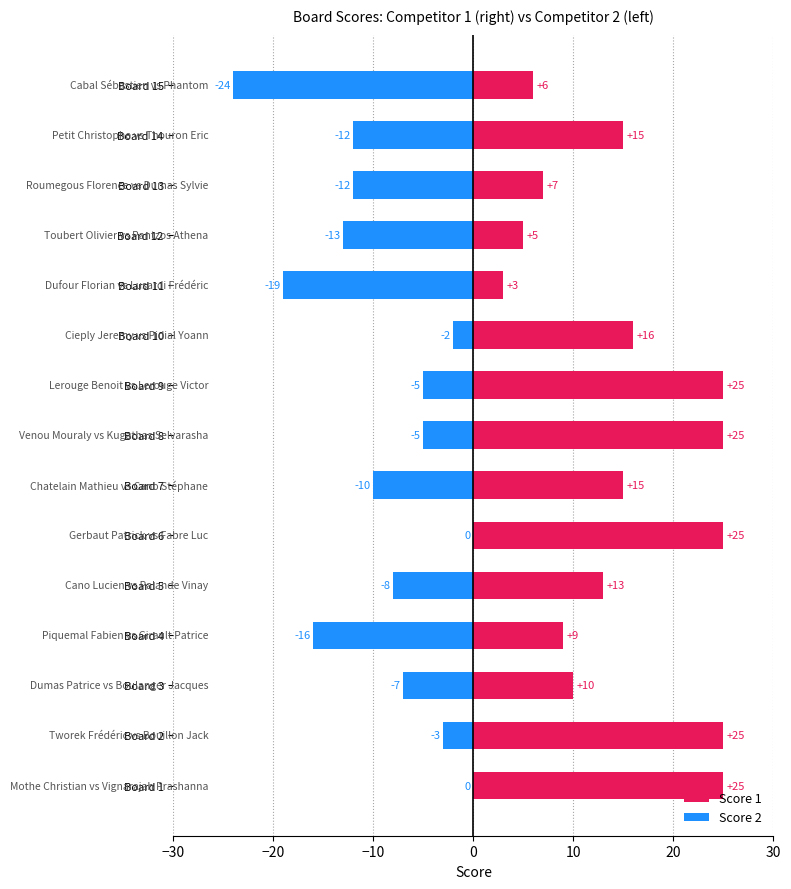

List the series in order of their overall mean, highest first.

Score 1, Score 2